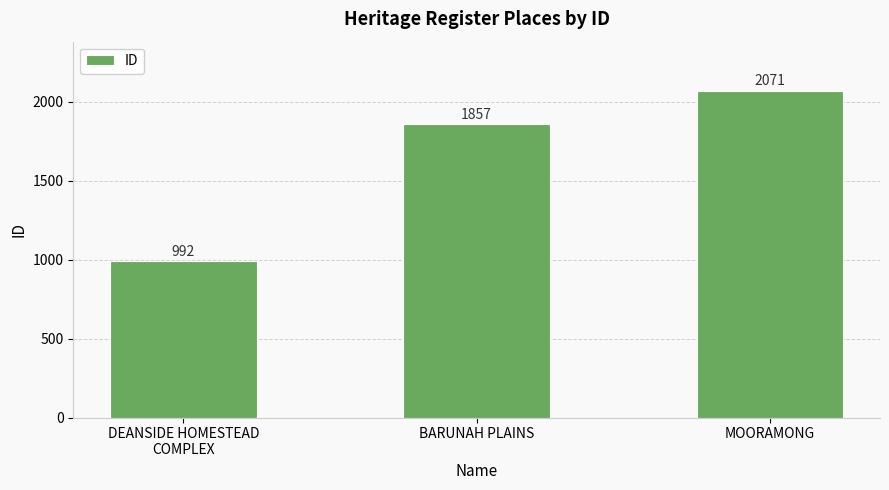

How many values are between 992 and 2071?

3